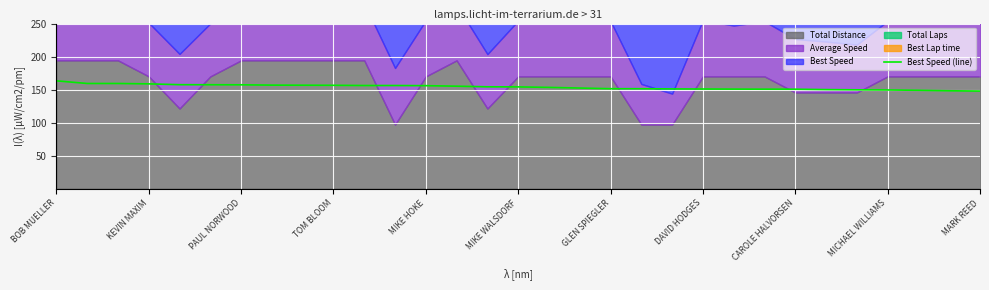

What is the maximum value for Best Speed (line)?

163.3